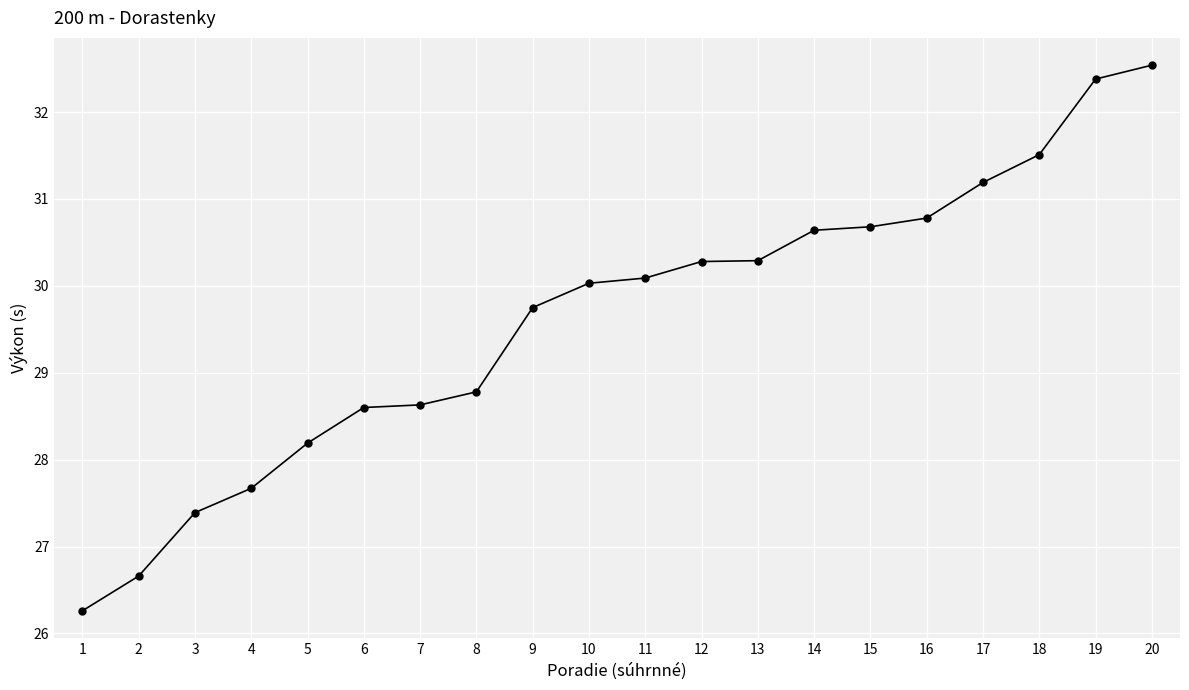

What is the ratio of the value at 7 to the value at 6?

1.0